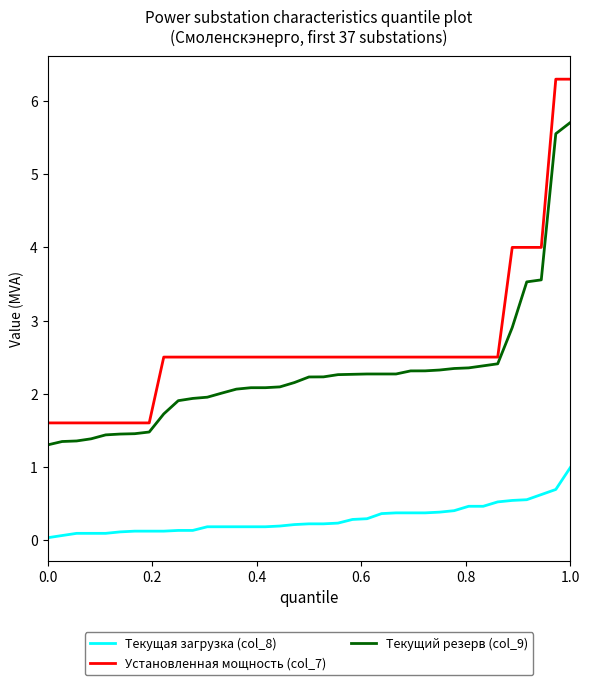

Rank the series by their maximum value, from highest to lowest.

Установленная мощность (col_7), Текущий резерв (col_9), Текущая загрузка (col_8)